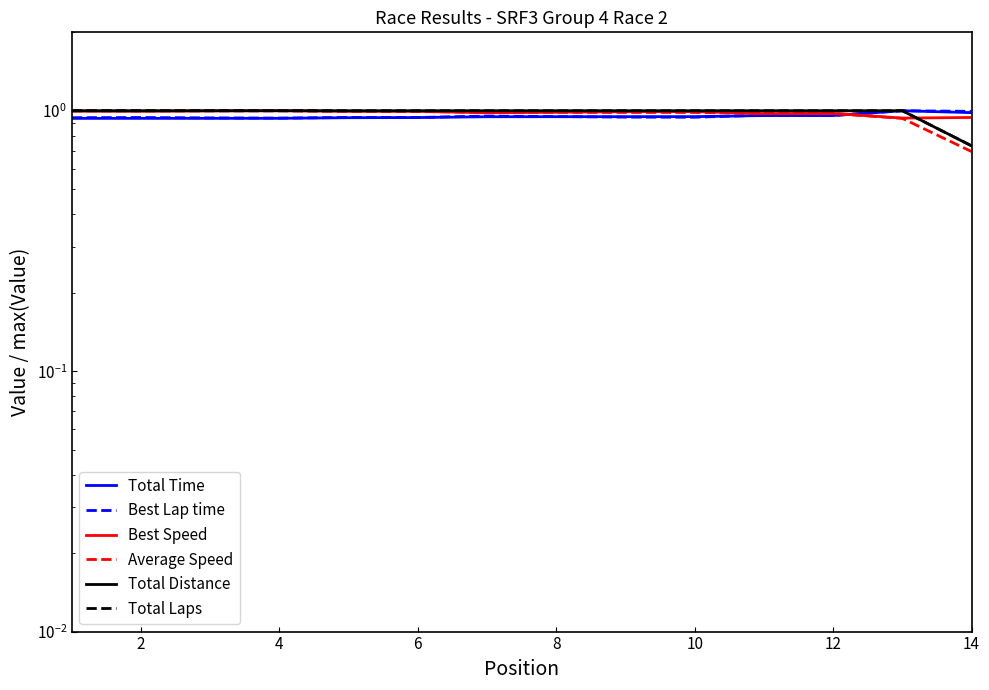

How many interior local peaks does the Best Speed series have?

4